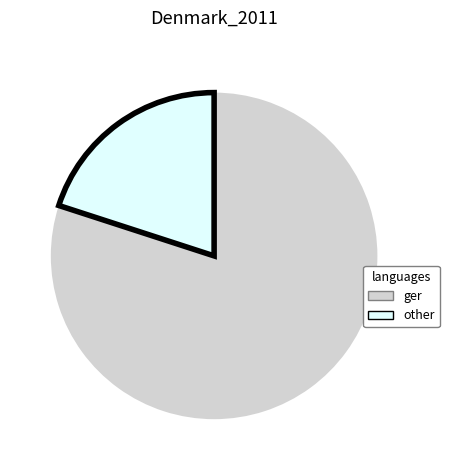

What is the largest slice in the pie chart?

ger